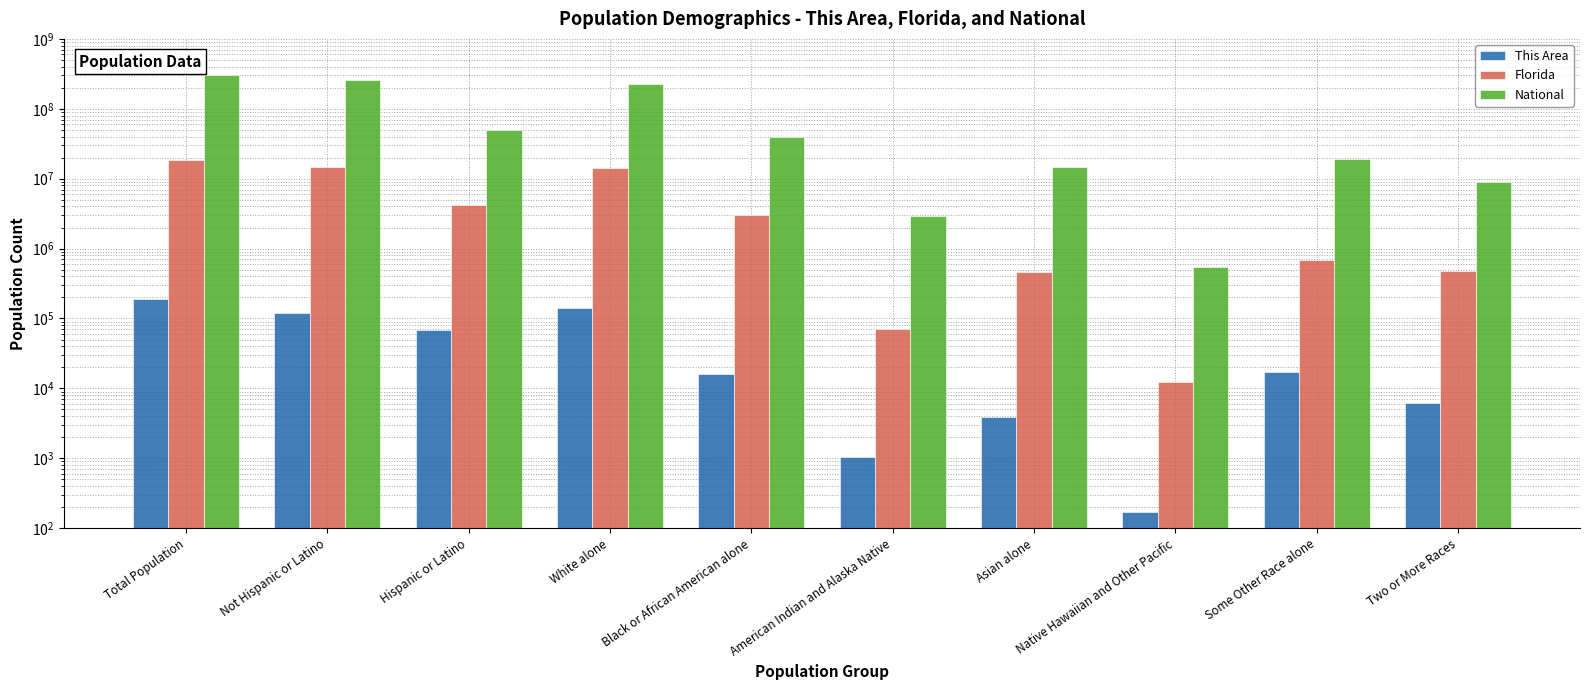

How many bars are there in each group?

3